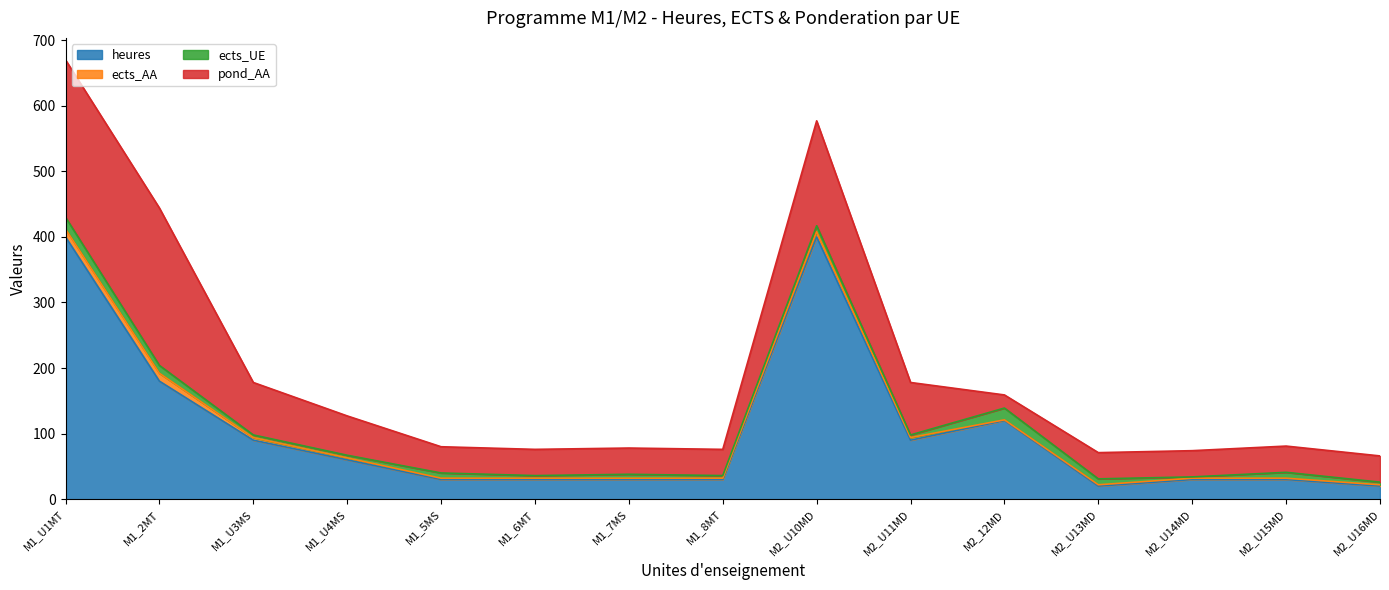

Which series changed the most between M1_6MT and M2_U14MD?

ects_UE